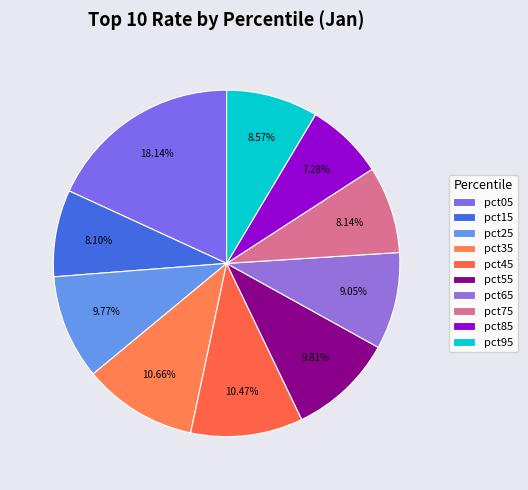

How many segments does this pie chart have?

10